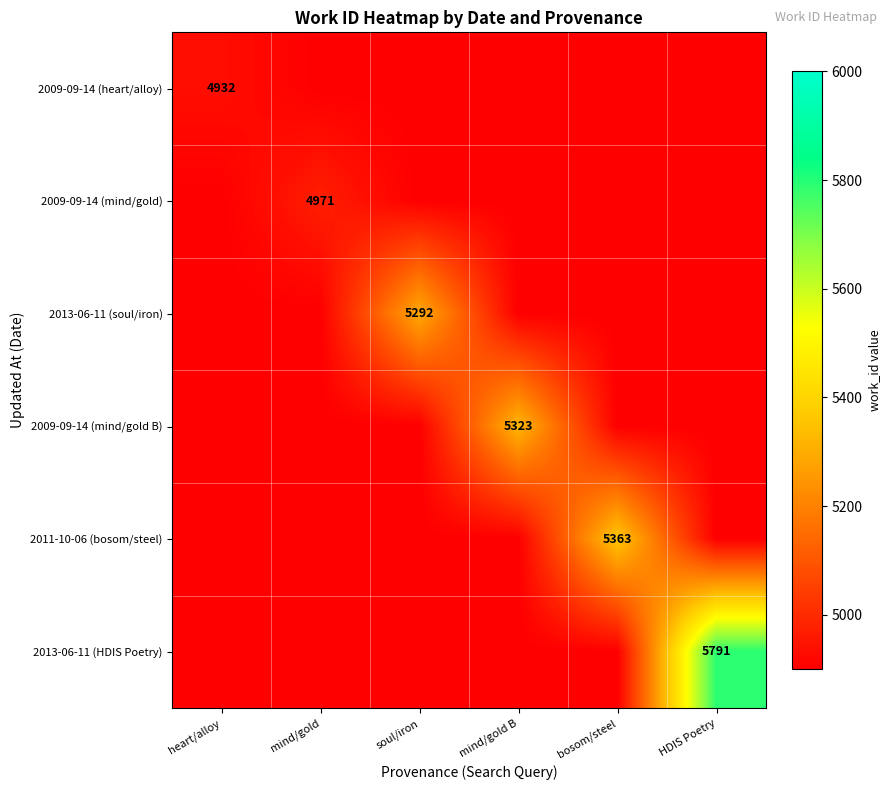

Which series has the widest spread of values?

2013-06-11 (HDIS Poetry)